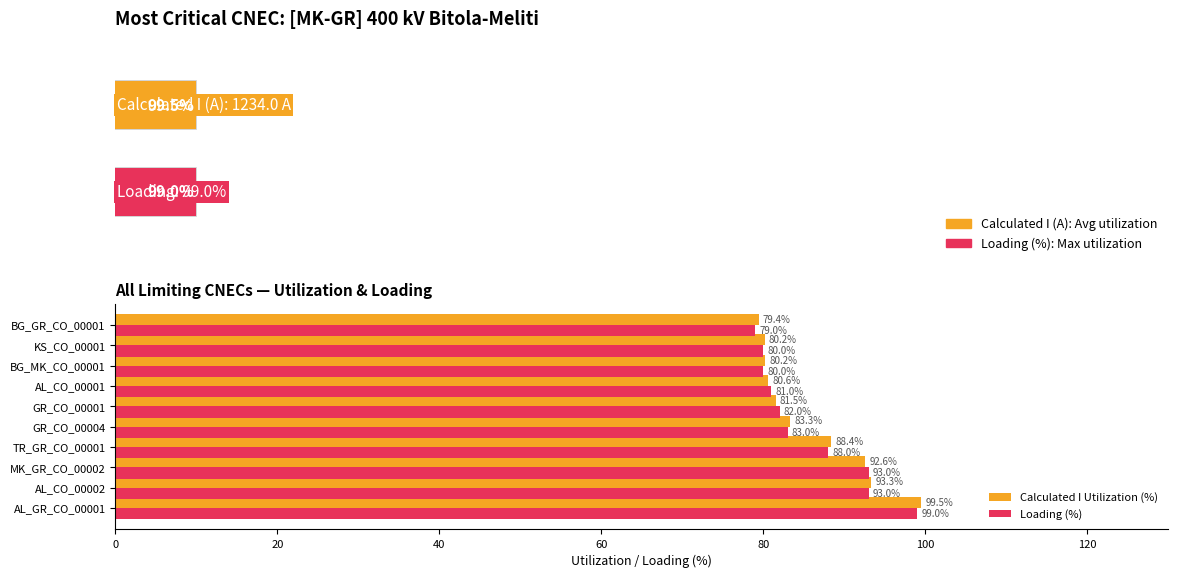

At how many categories does at least one series exceed 79?

10